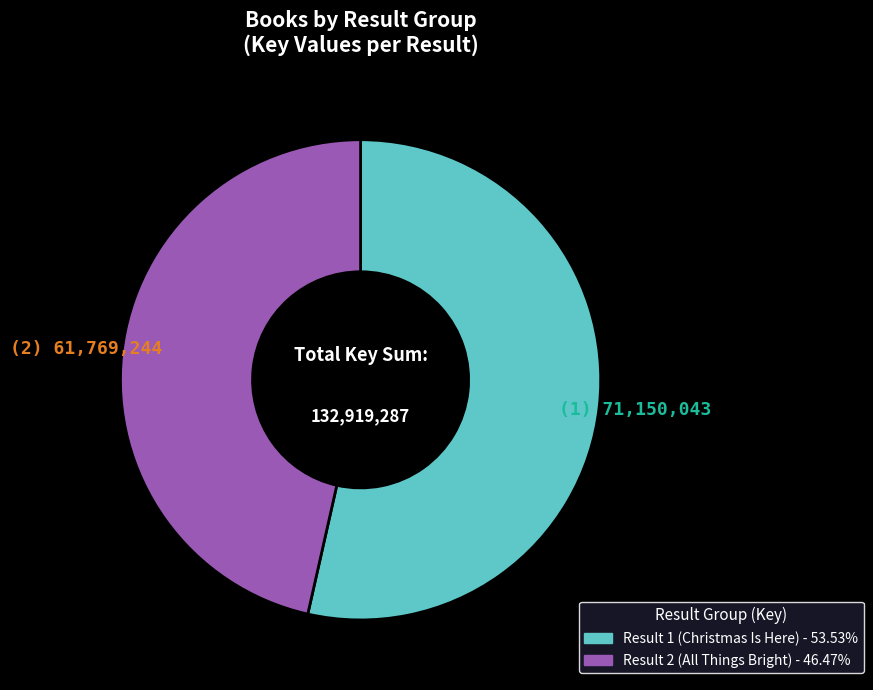

Approximately how many times larger is the value at Result 2 (All Things Bright) compared to Result 1 (Christmas Is Here)?

0.9